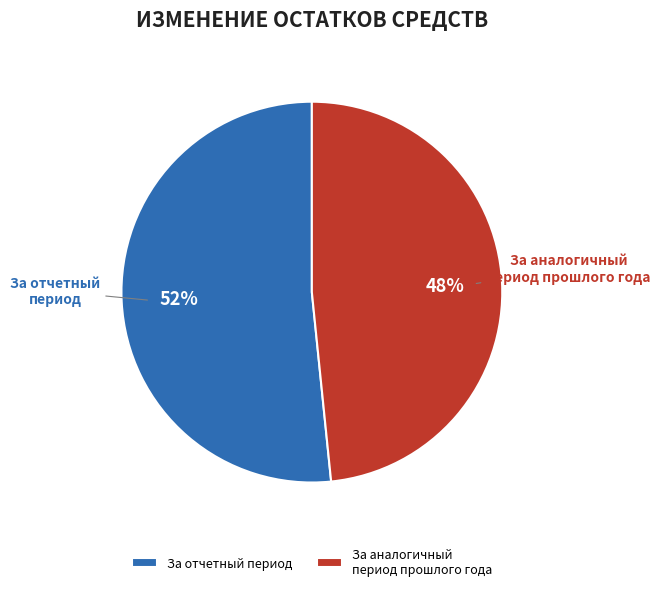

Which has a higher value, За отчетный период or За аналогичный период прошлого года?

За отчетный период